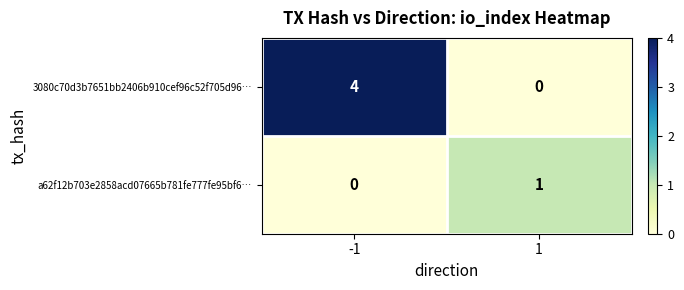

Is it true that 3080c70d3b7651bb2406b910cef96c52f705d96… equals 0 at 1?

True